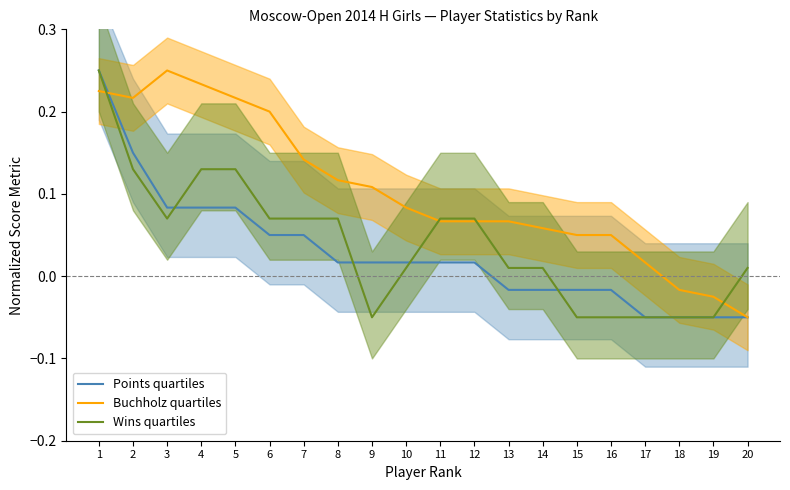

How many data points in Wins quartiles are less than 0?

6